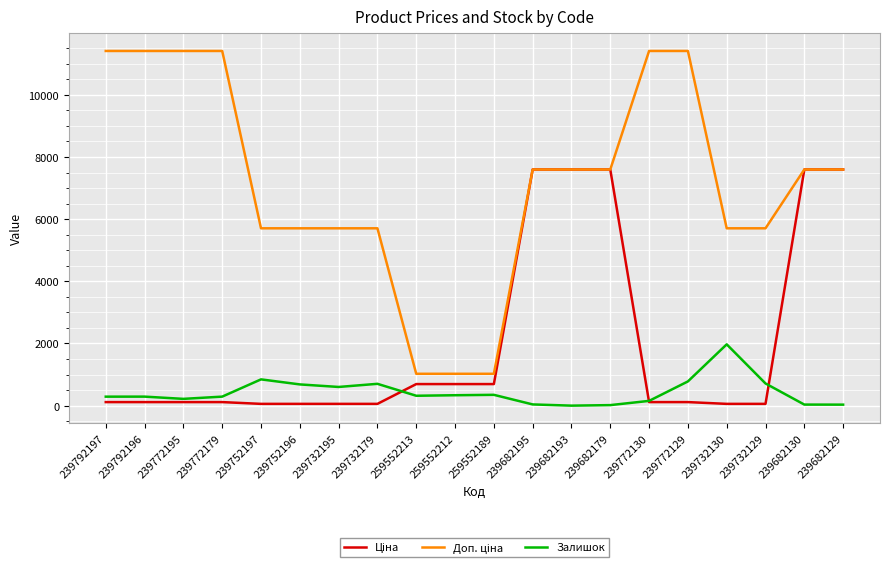

What is the maximum value shown in the chart?

11410.0